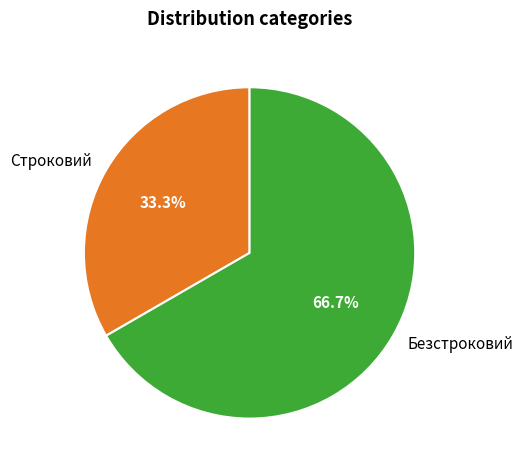

Rank the categories by value from highest to lowest.

Безстроковий, Строковий